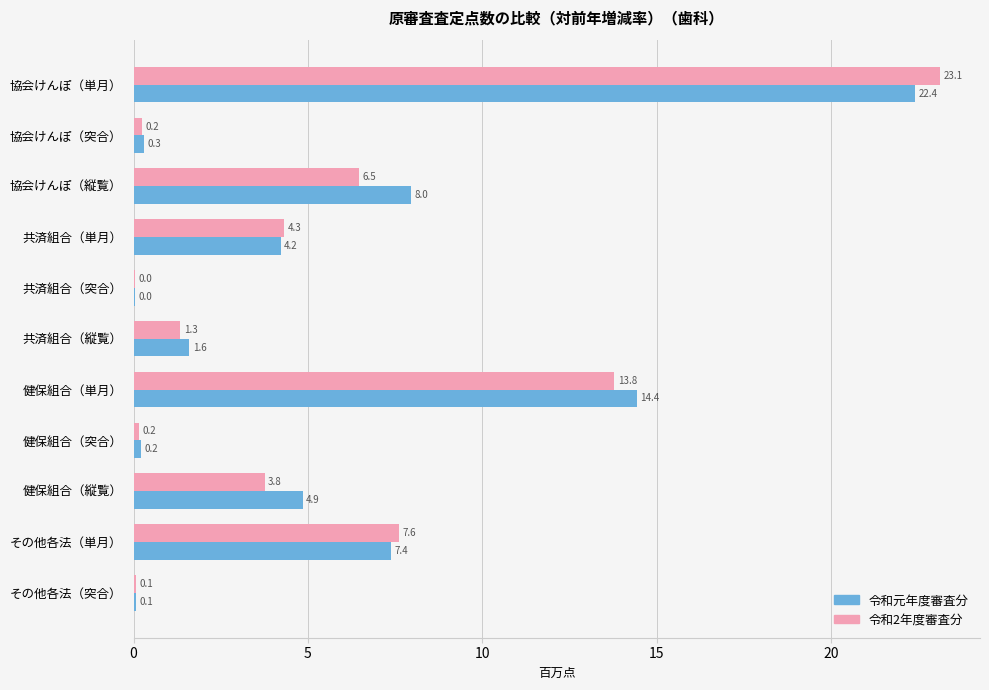

What value does the 令和元年度審査分 series have at 共済組合（縦覧）?

1.6